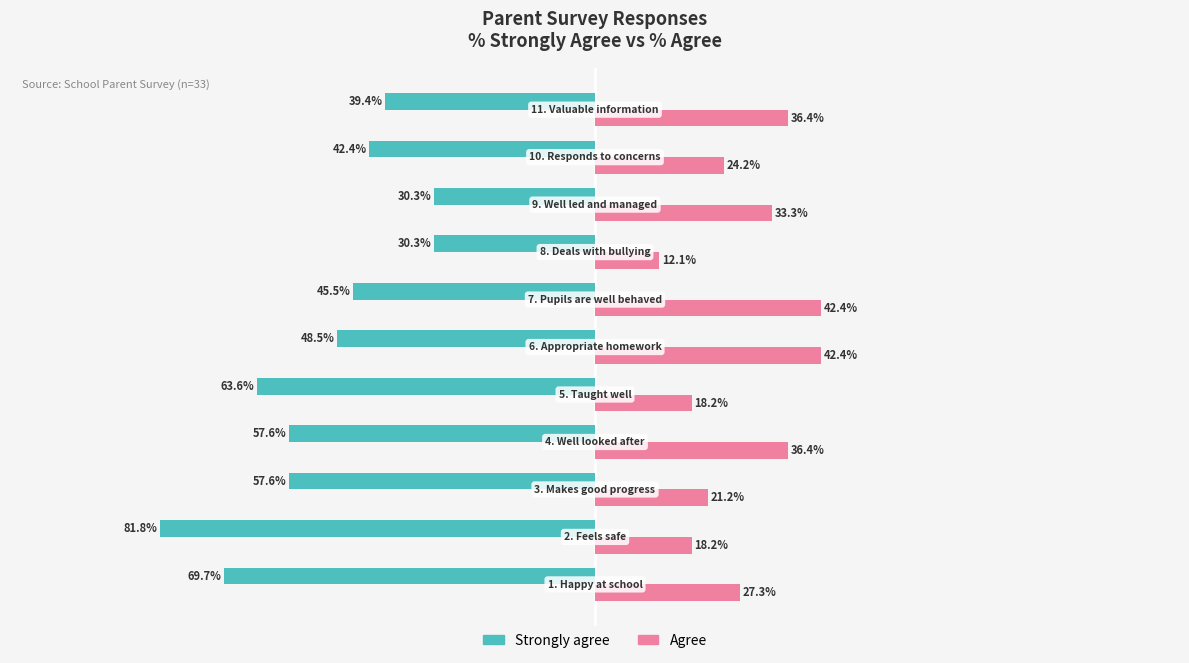

Rank the series by their average value, from lowest to highest.

Strongly agree, Agree